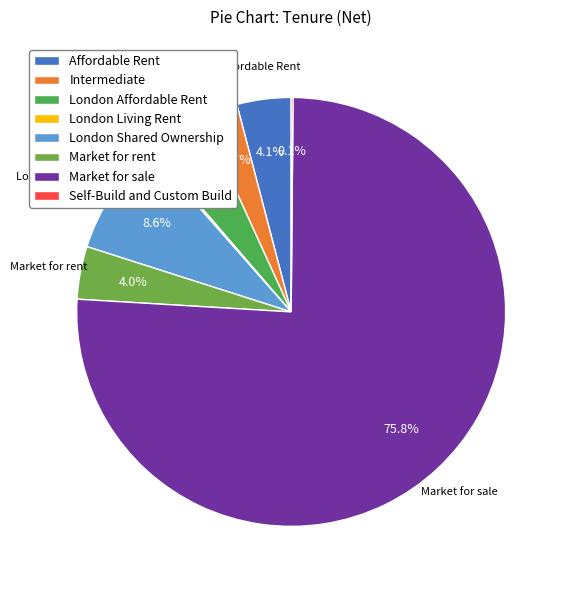

How many segments does this pie chart have?

8